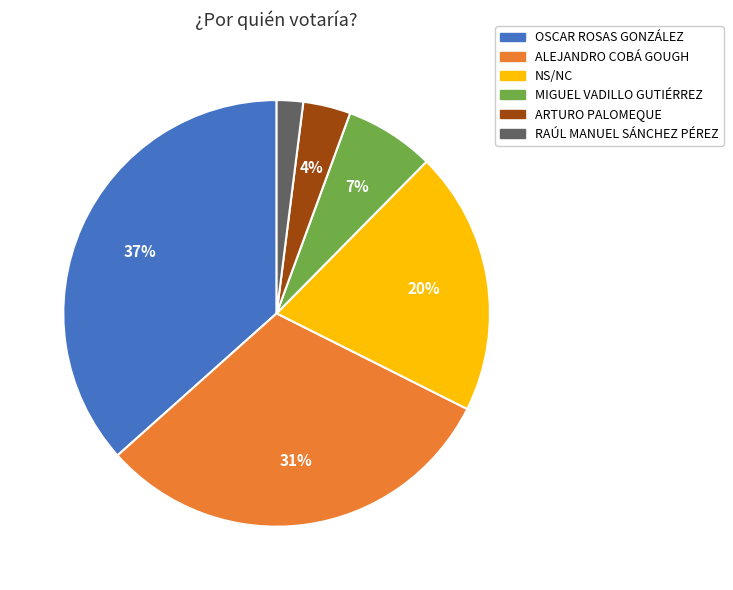

What is the largest slice in the pie chart?

OSCAR ROSAS GONZÁLEZ